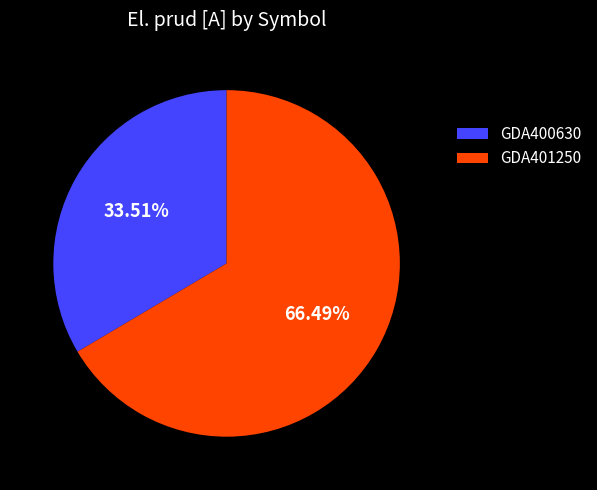

To the nearest percent, what is the difference between the GDA401250 and GDA400630 slice percentages?

33%